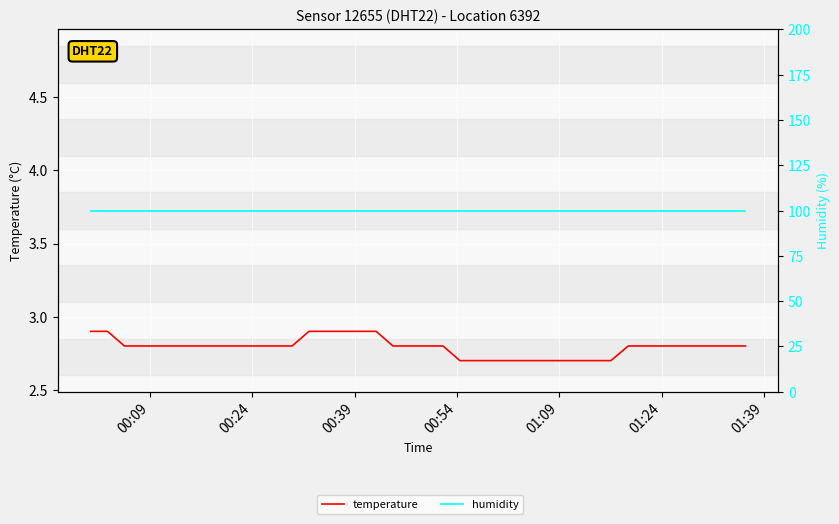

What is the value of the temperature point at the 4th from the left?

2.8